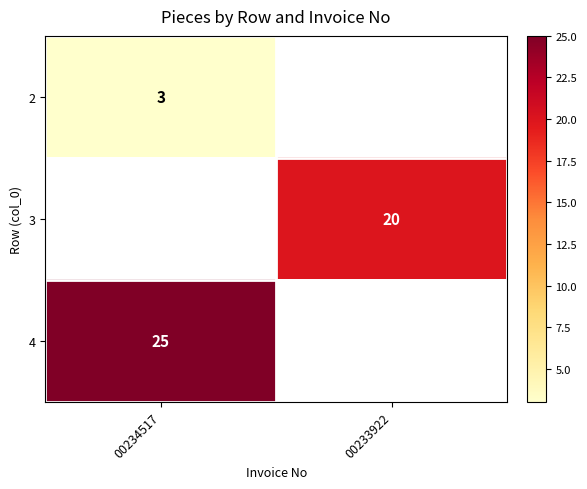

Which has a higher value, 00233922 or 00234517?

00234517